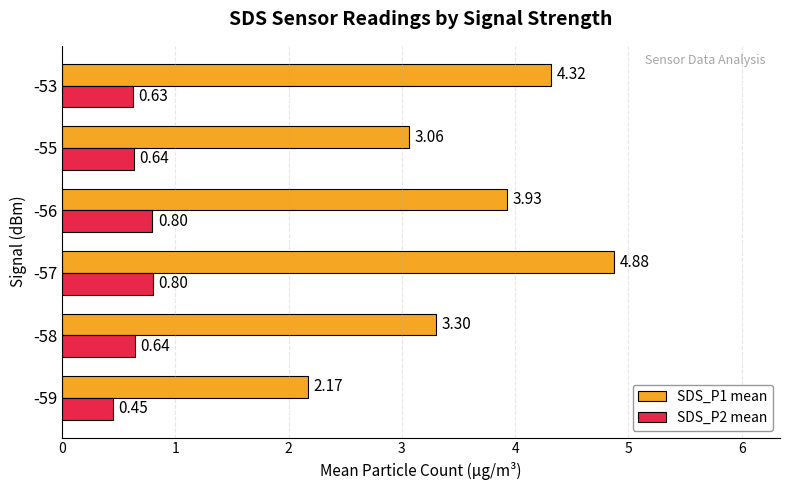

List the series in order of their peak value, lowest first.

SDS_P2 mean, SDS_P1 mean